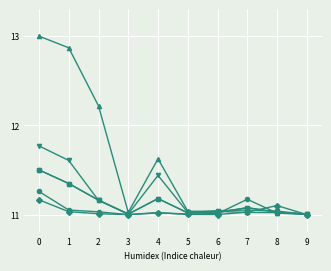

The value of col_53 at 1 is 14.8. True or false?

False